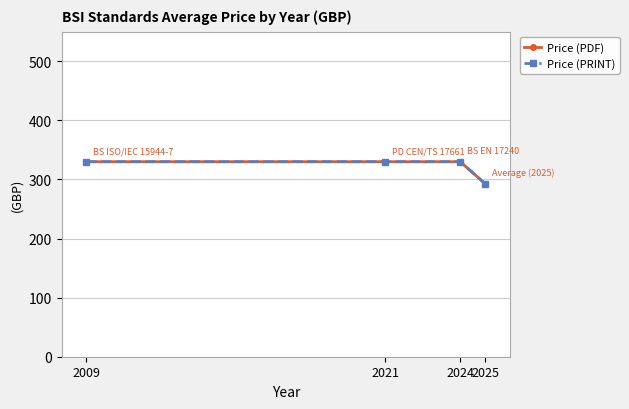

True or false: Price (PDF) and Price (PRINT) cross at least once.

False